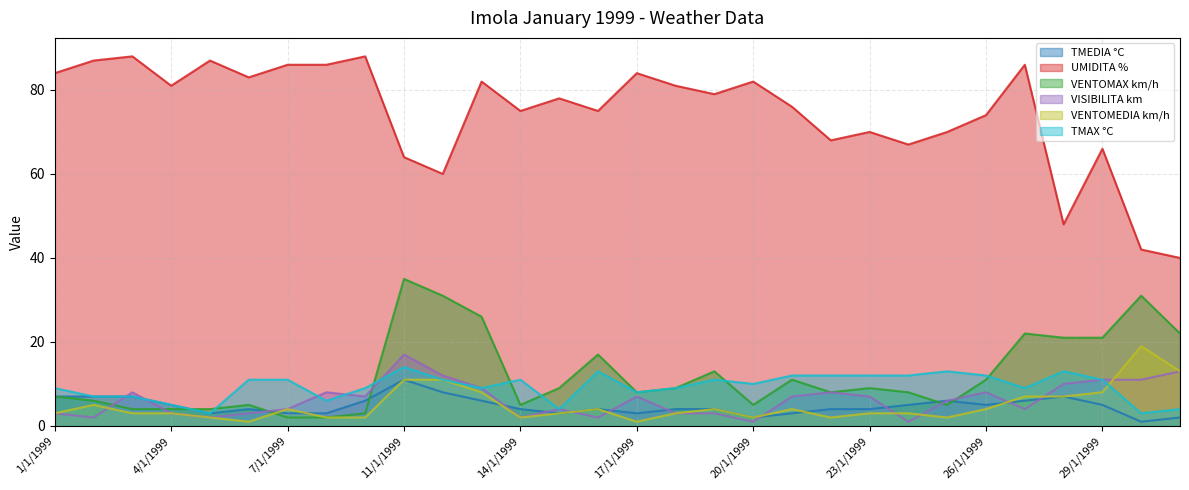

True or false: TMAX °C has a value of 12 at 26/1/1999.

True